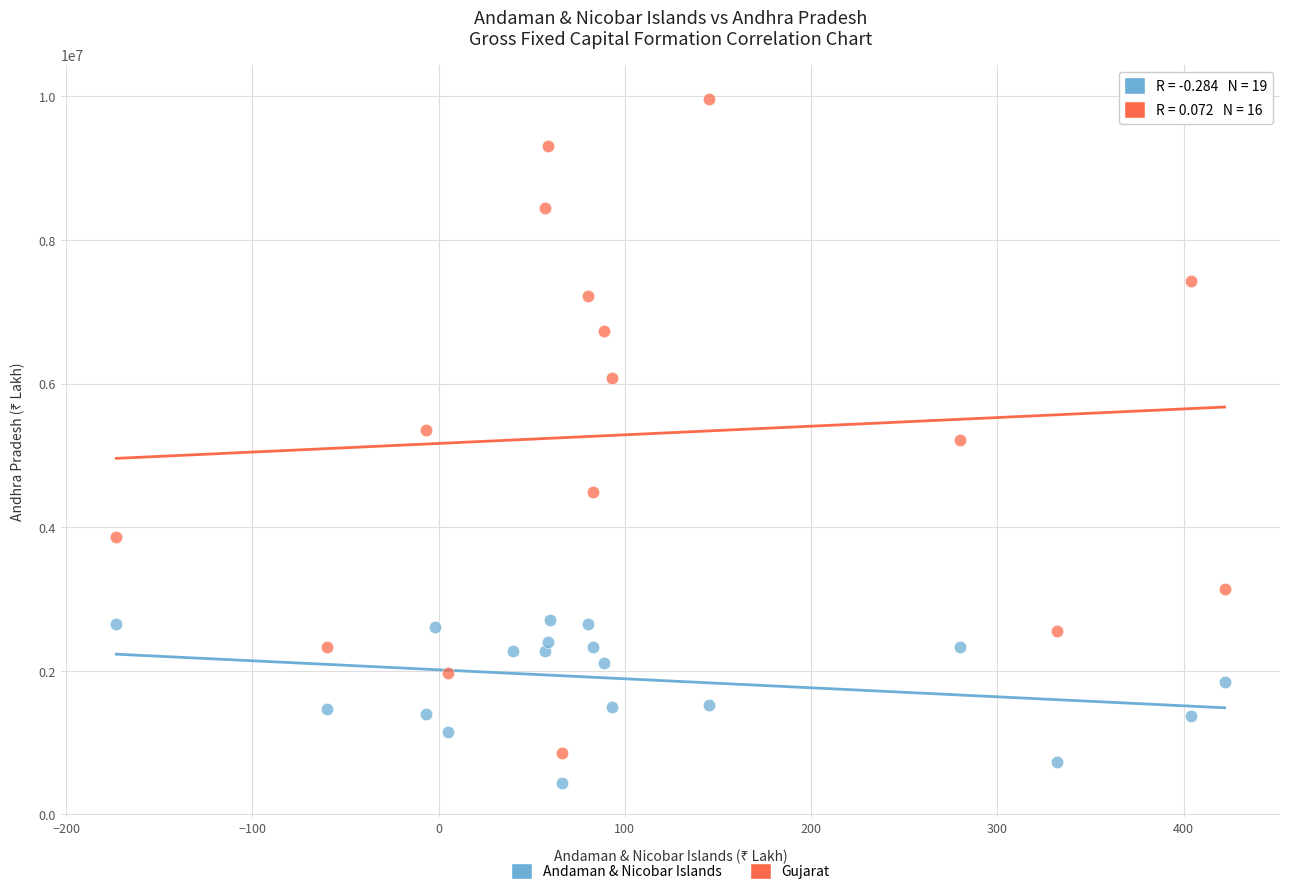

Which series has the largest Y range (max minus min)?

Gujarat